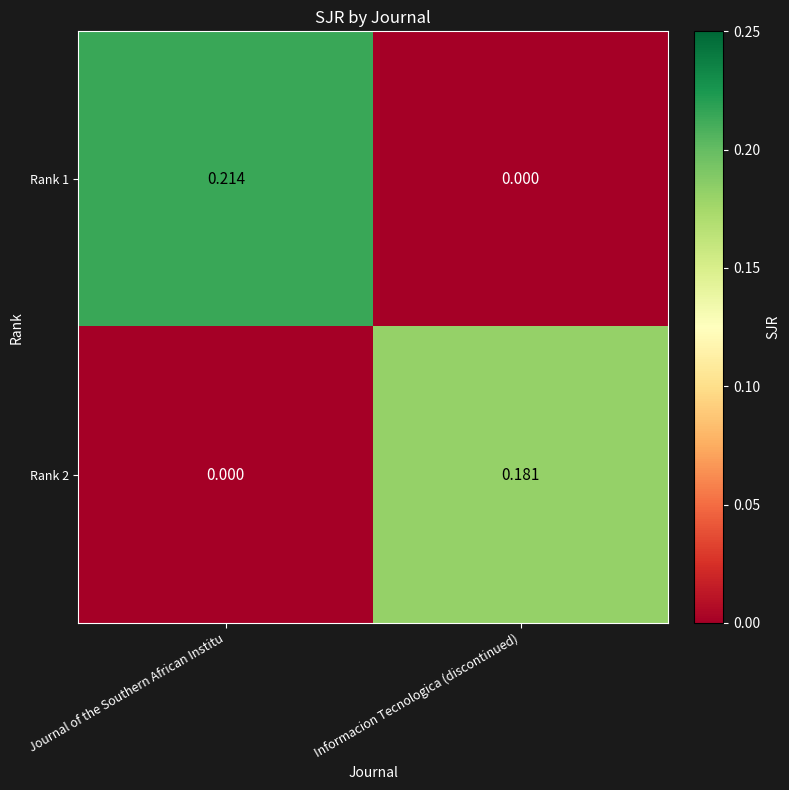

At which label is Rank 2 closest to 0?

Journal of the Southern African Institu